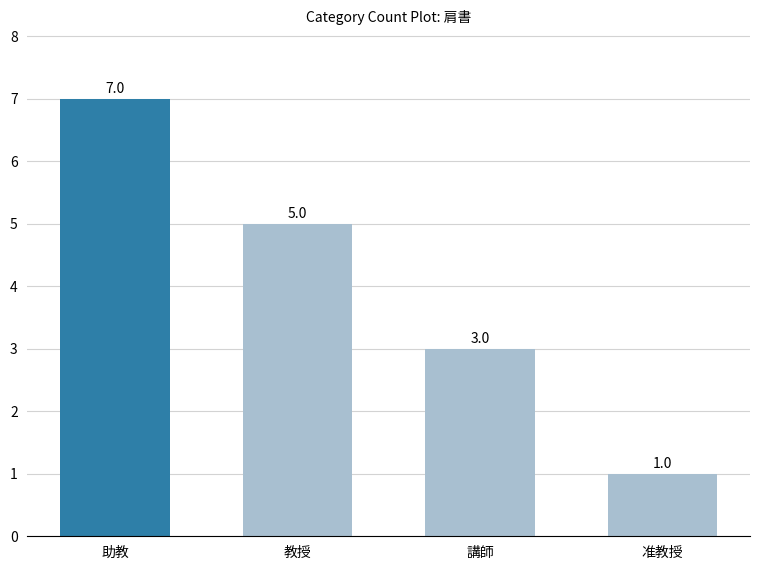

Reading left to right, list all the values displayed in this chart.

助教=7	教授=5	講師=3	准教授=1